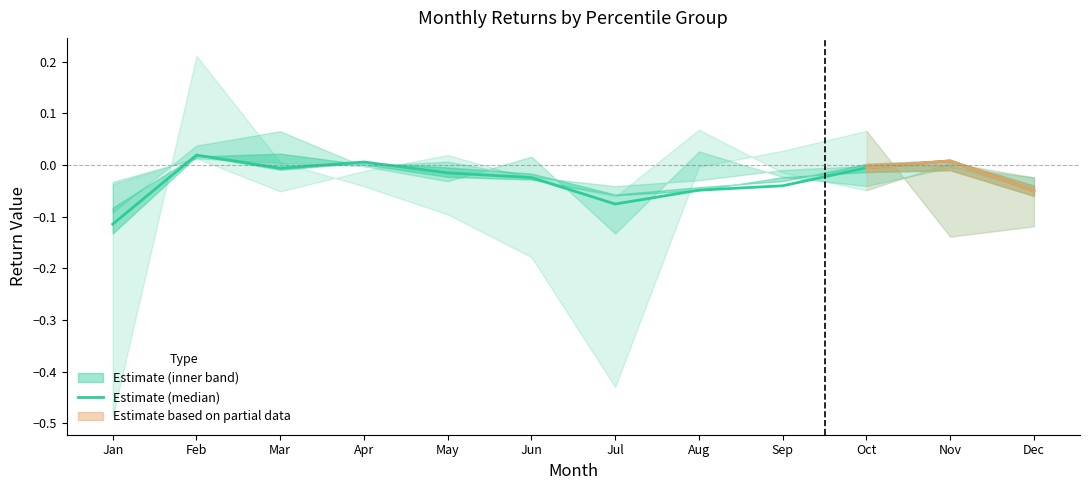

The chart shows a value of -0.0 at Jun. True or false?

False